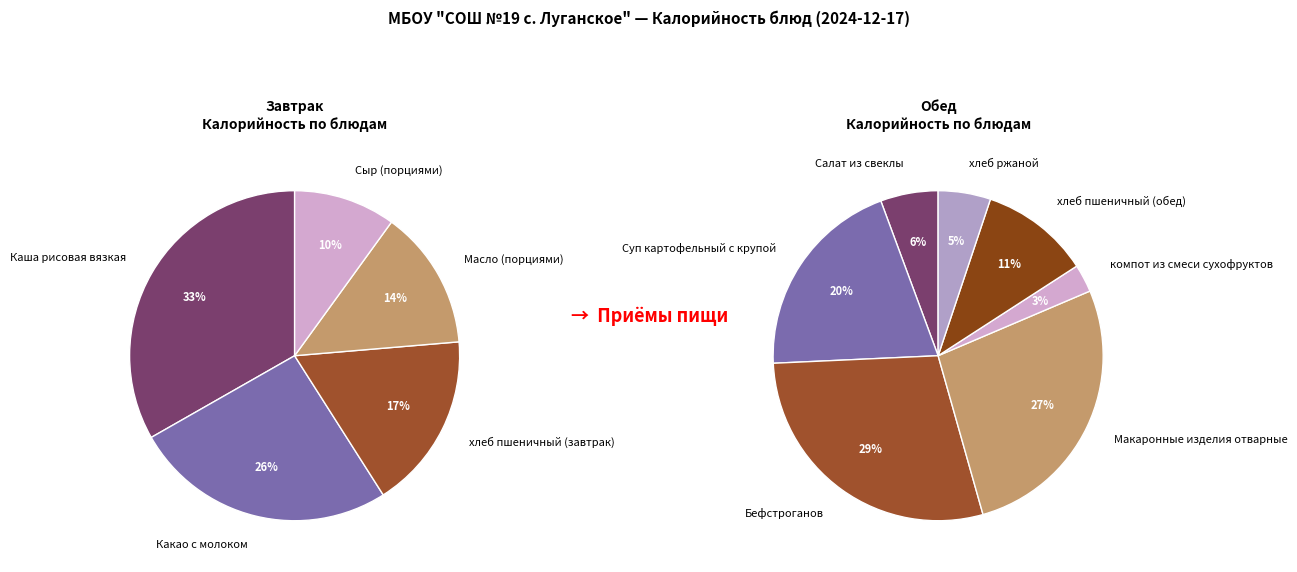

What is the largest slice in the pie chart?

Бефстроганов